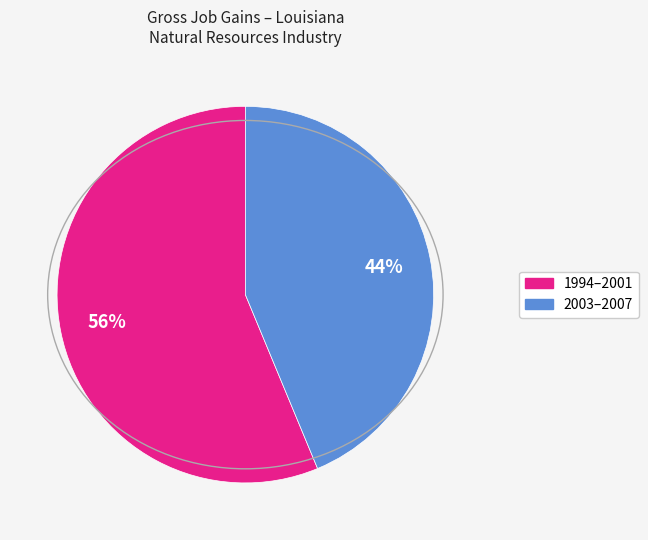

Is there a majority slice in this chart?

Yes